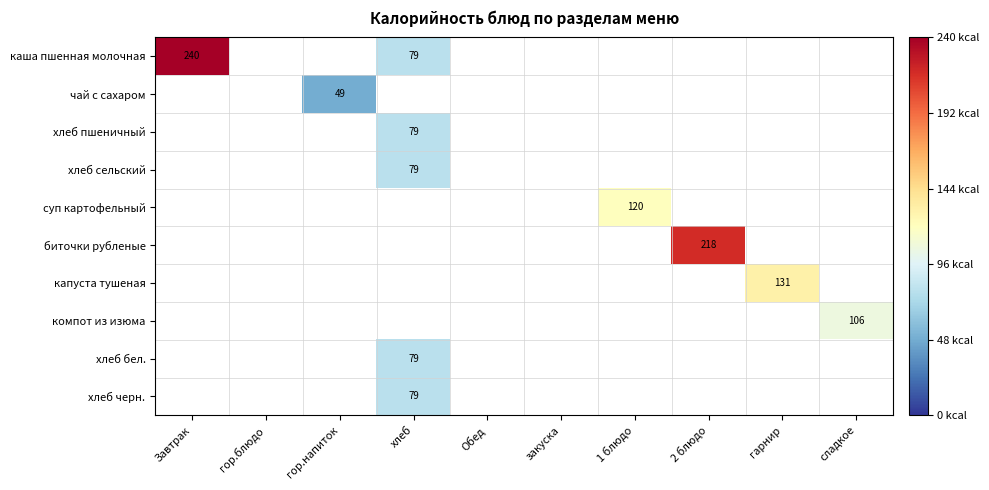

What is the maximum value for биточки рубленые?

218.2